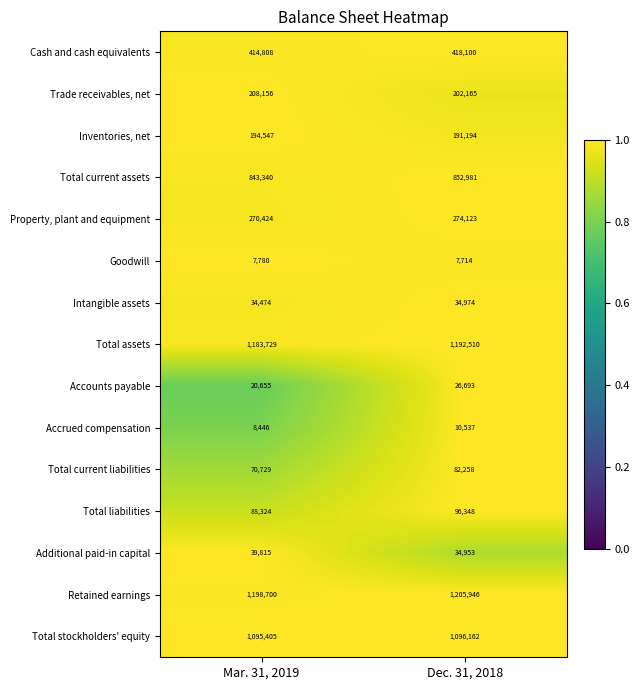

Reading left to right, what are all the values shown in this chart?

Cash and cash equivalents: 414808	418100
Trade receivables, net: 208156	202165
Inventories, net: 194547	191194
Total current assets: 843340	852981
Property, plant and equipment: 270424	274123
Goodwill: 7780	7714
Intangible assets: 34474	34974
Total assets: 1183729	1192510
Accounts payable: 20655	26693
Accrued compensation: 8446	10537
Total current liabilities: 70729	82258
Total liabilities: 88324	96348
Additional paid-in capital: 39815	34953
Retained earnings: 1198700	1205946
Total stockholders' equity: 1095405	1096162